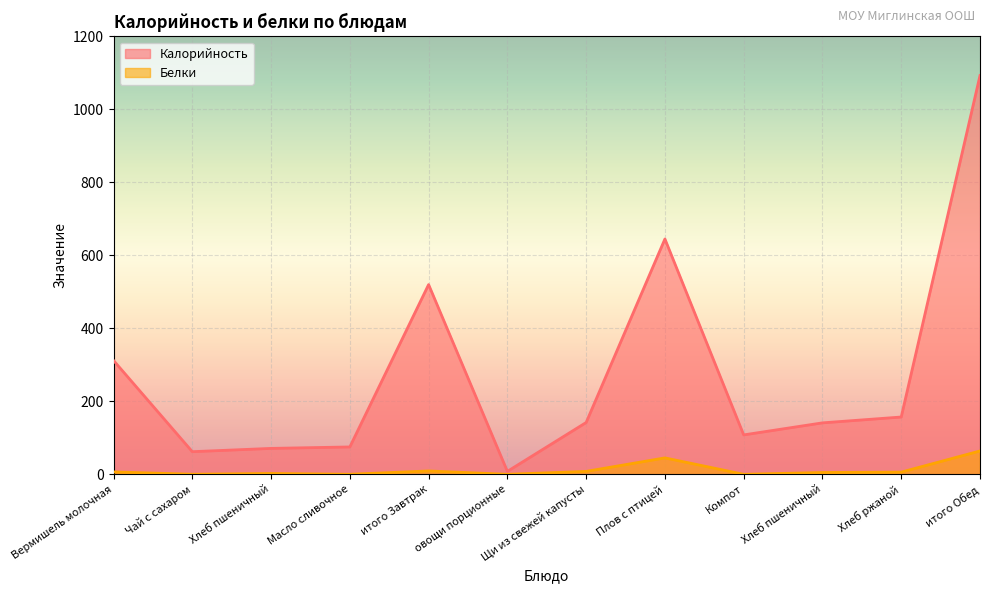

Which category has the highest value across all series?

итого Обед